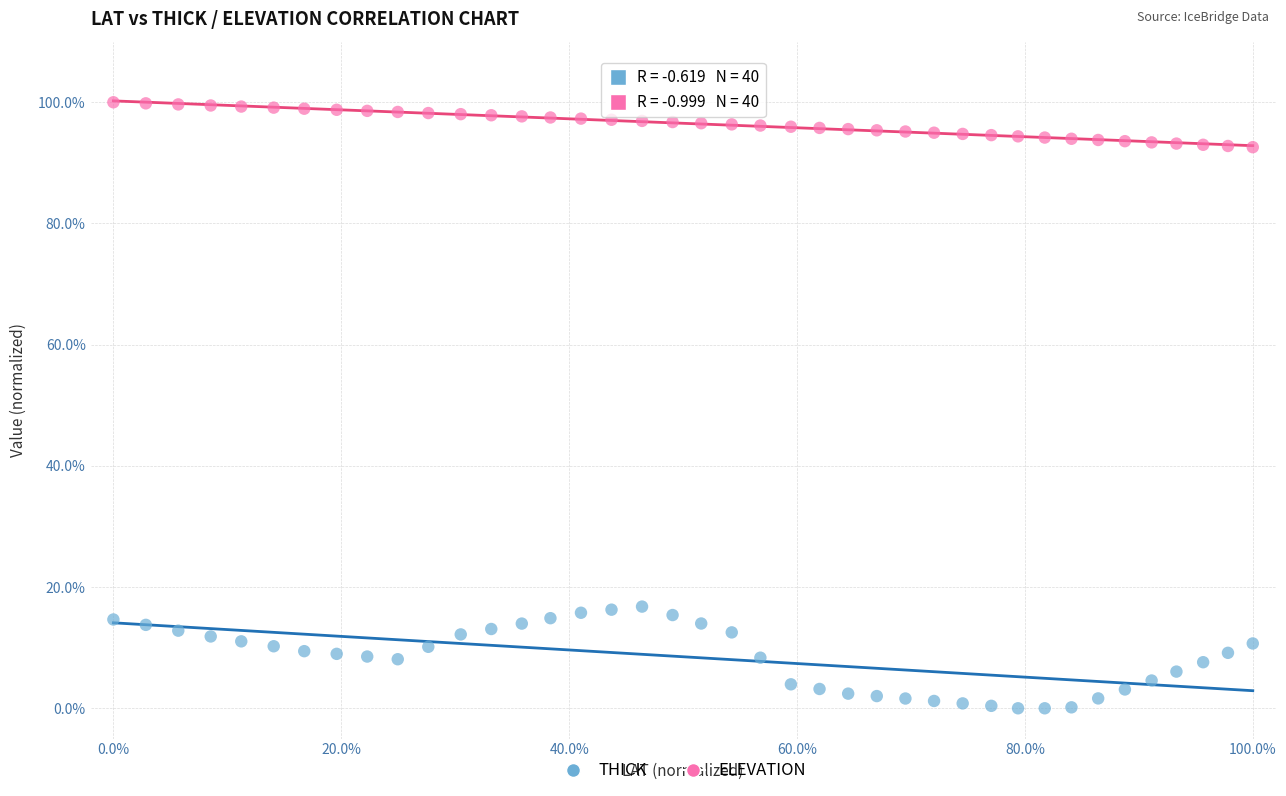

Which series contains the lowest Y value?

THICK